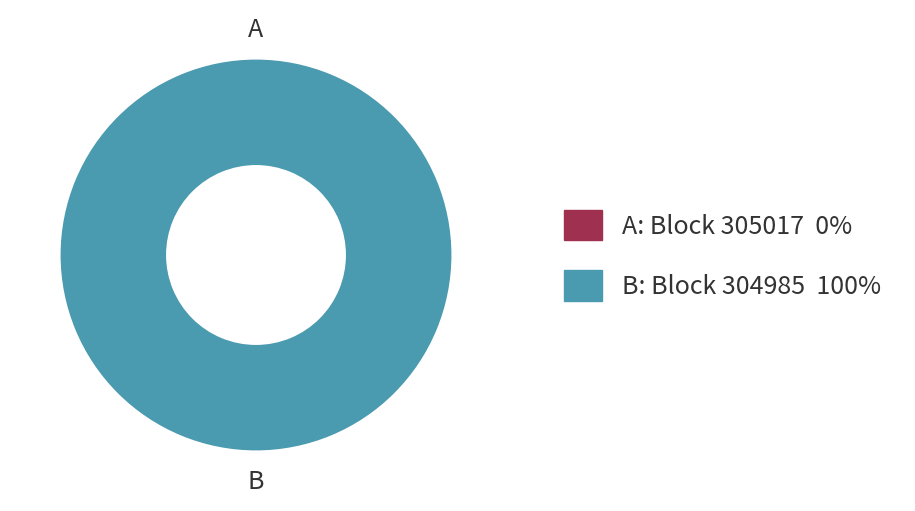

To the nearest percent, what is the difference between the largest and smallest slice percentages?

100%